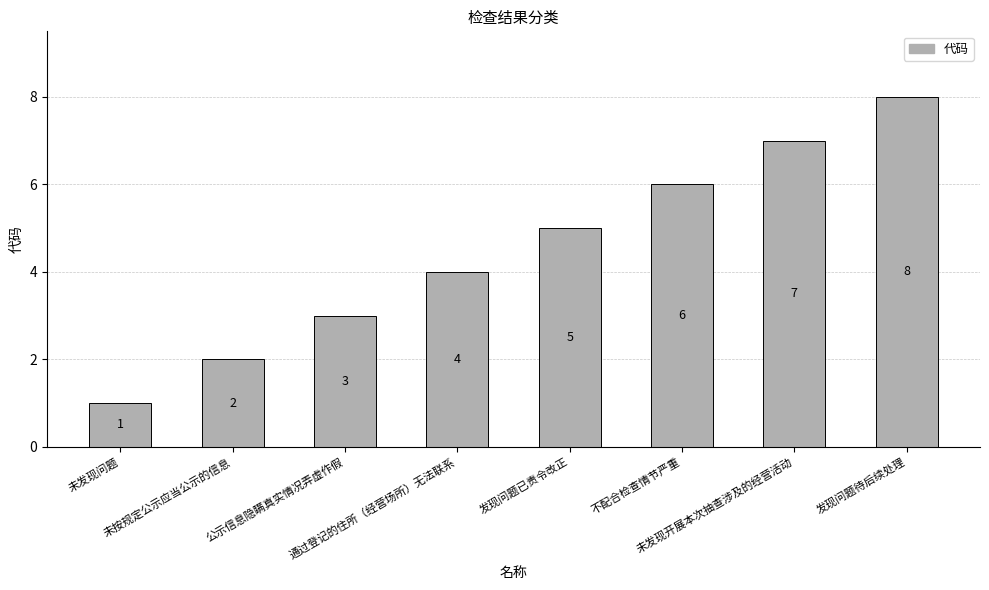

How many data points are less than 5?

4